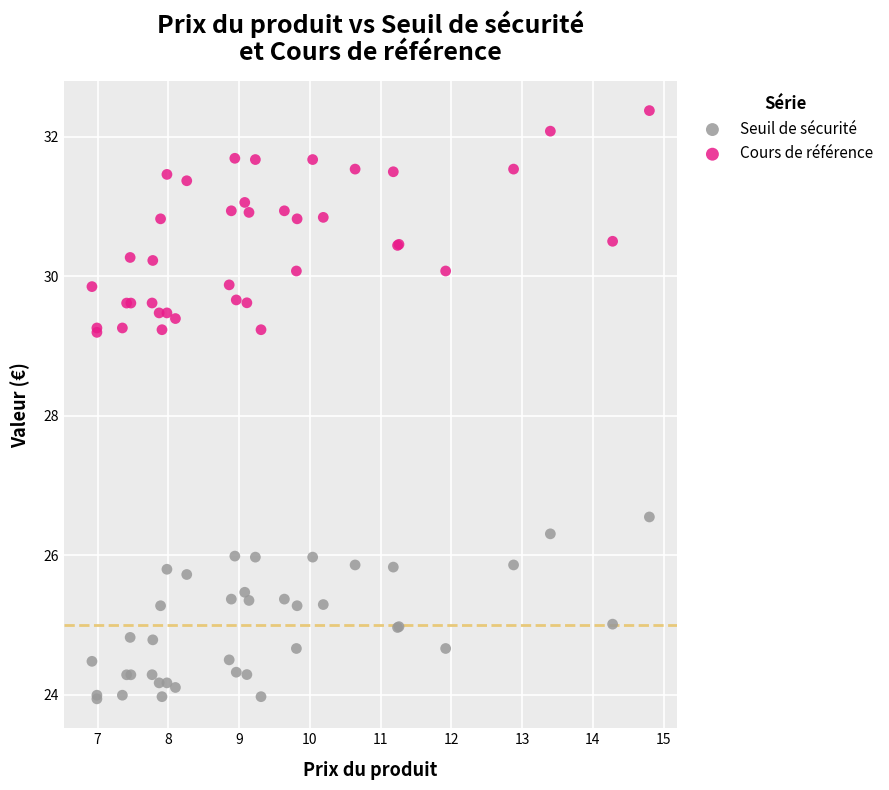

Which series reaches the maximum Y coordinate?

Cours de référence